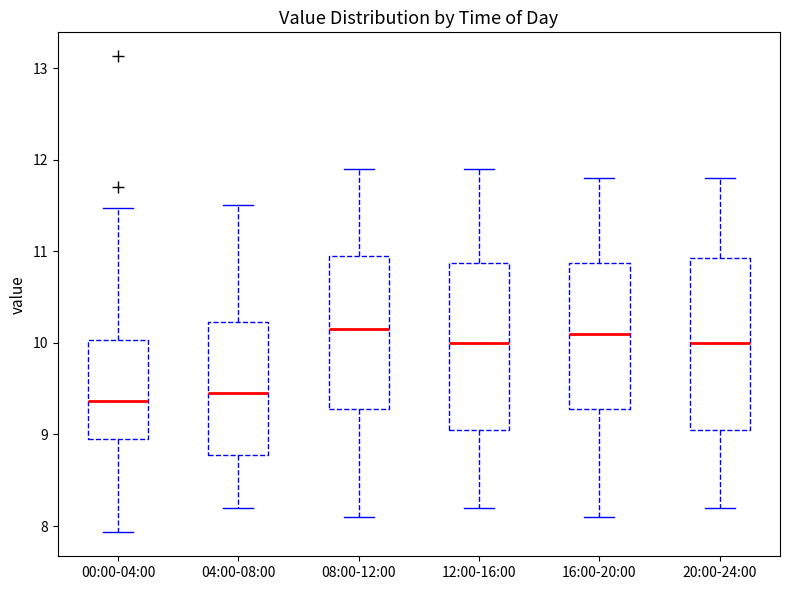

Reading left to right, transcribe this box plot: for each box, give where its median line is, the range the box spans, and where its two whiskers end, as read against the y-axis. The values are not printed on the chart, so give them approximately, as read against the axis.

00:00-04:00: median 9.4, box 8.9 to 10.0, whiskers 7.9 to 11.5
04:00-08:00: median 9.5, box 8.8 to 10.2, whiskers 8.2 to 11.5
08:00-12:00: median 10.2, box 9.3 to 11.0, whiskers 8.1 to 11.9
12:00-16:00: median 10.0, box 9.1 to 10.9, whiskers 8.2 to 11.9
16:00-20:00: median 10.1, box 9.3 to 10.9, whiskers 8.1 to 11.8
20:00-24:00: median 10.0, box 9.1 to 10.9, whiskers 8.2 to 11.8